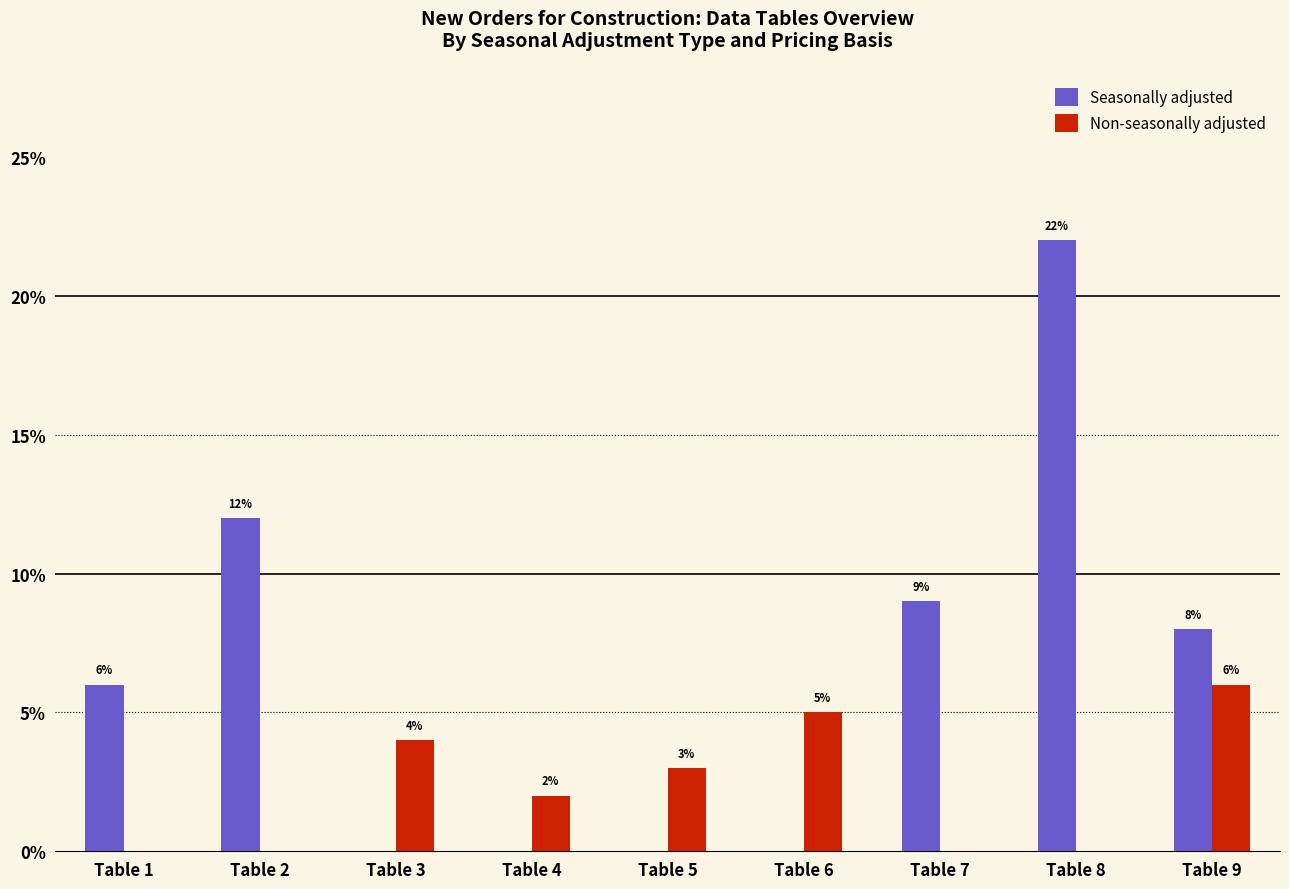

Where does the Non-seasonally adjusted series first go above 2?

Table 3